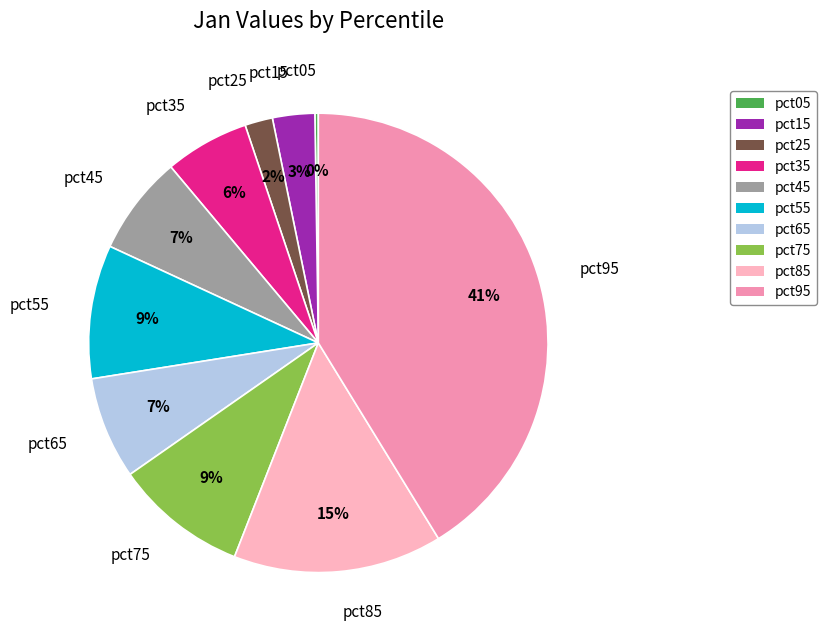

What is the largest slice in the pie chart?

pct95